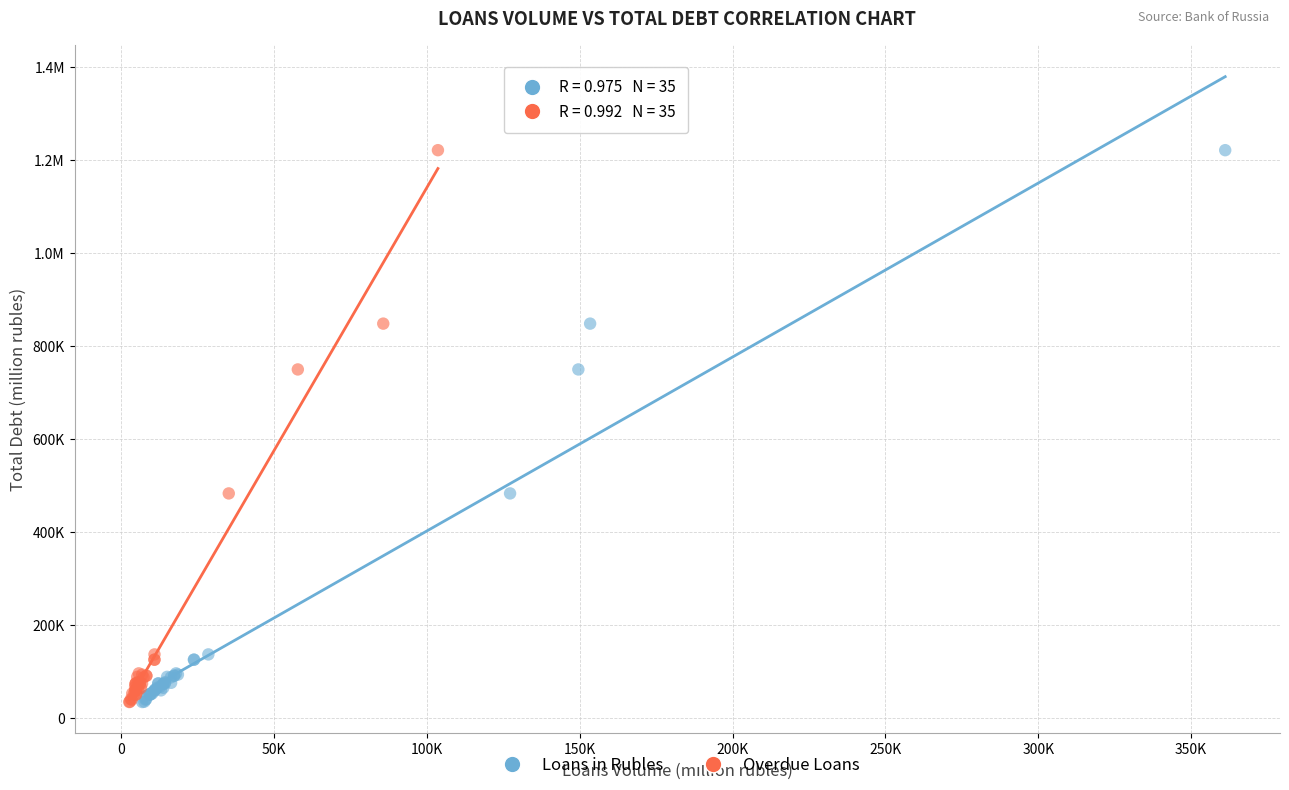

What are all the series names shown in the legend?

Loans in Rubles, Overdue Loans